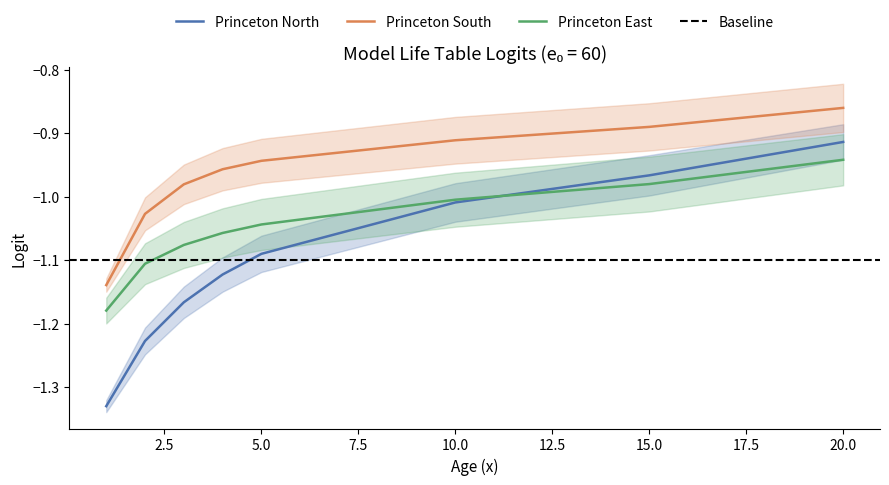

True or false: Princeton South and Princeton East cross at least once.

False